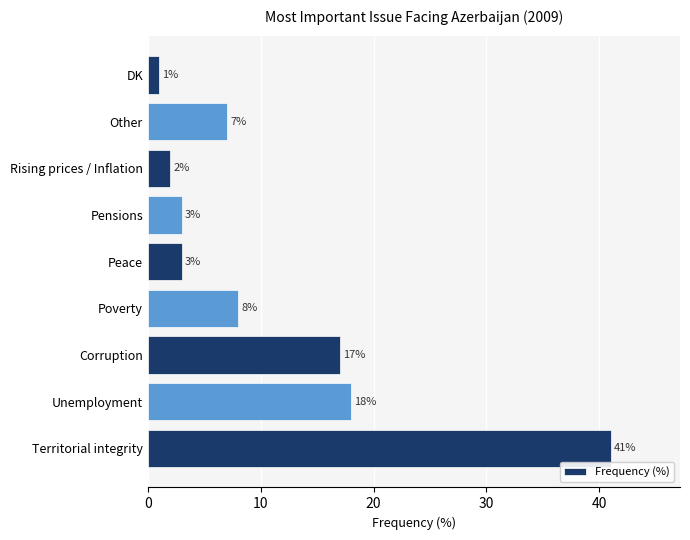

What is the sum of the values at Corruption and Pensions?

20